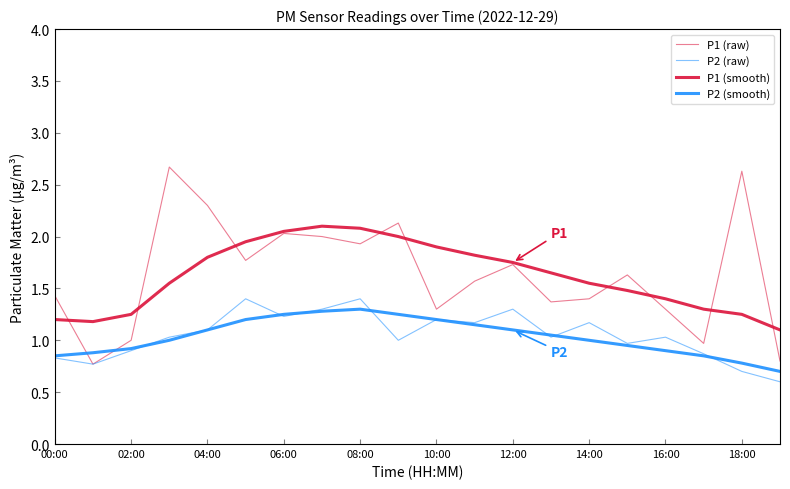

Is this an area chart (filled region under the line)?

No